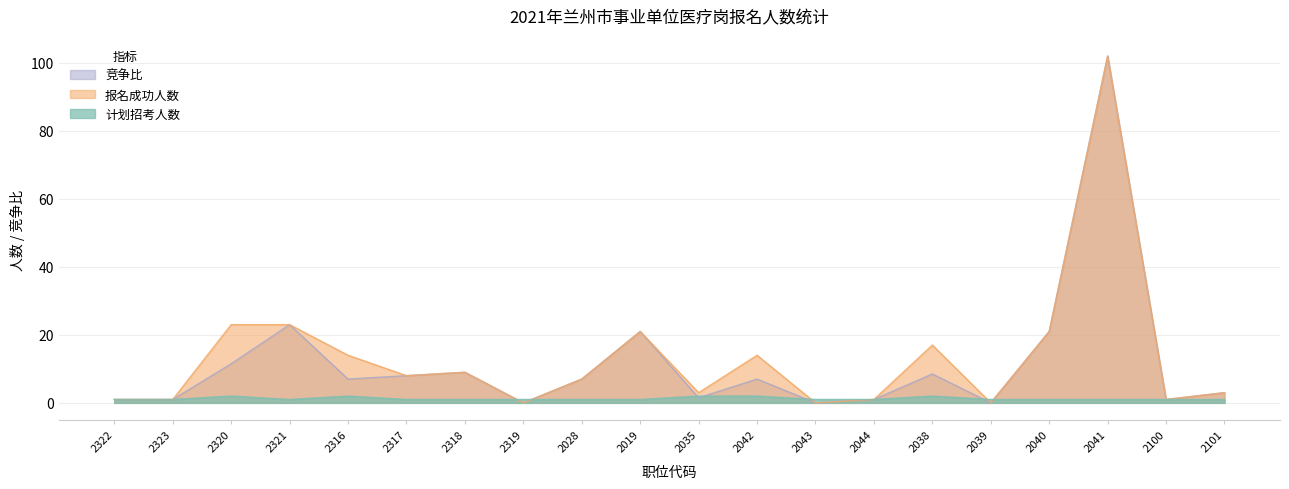

Which series has the largest total across all categories?

报名成功人数